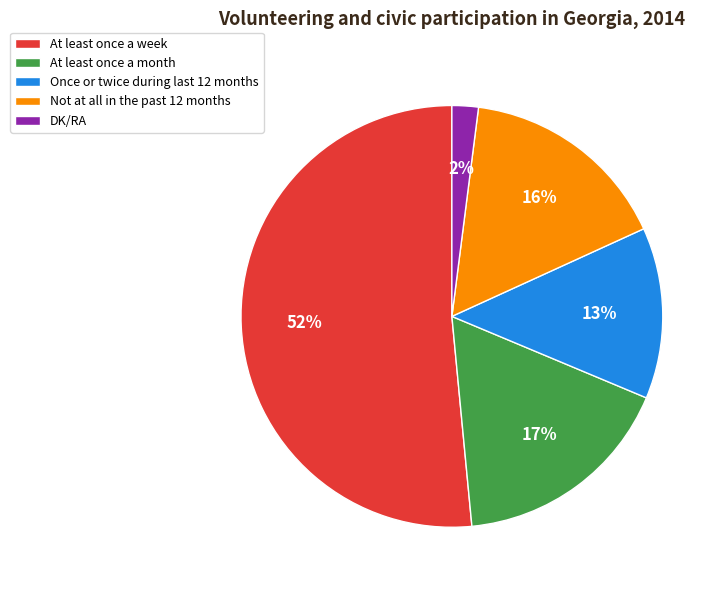

Do At least once a week and At least once a month together represent more than half of the pie?

Yes